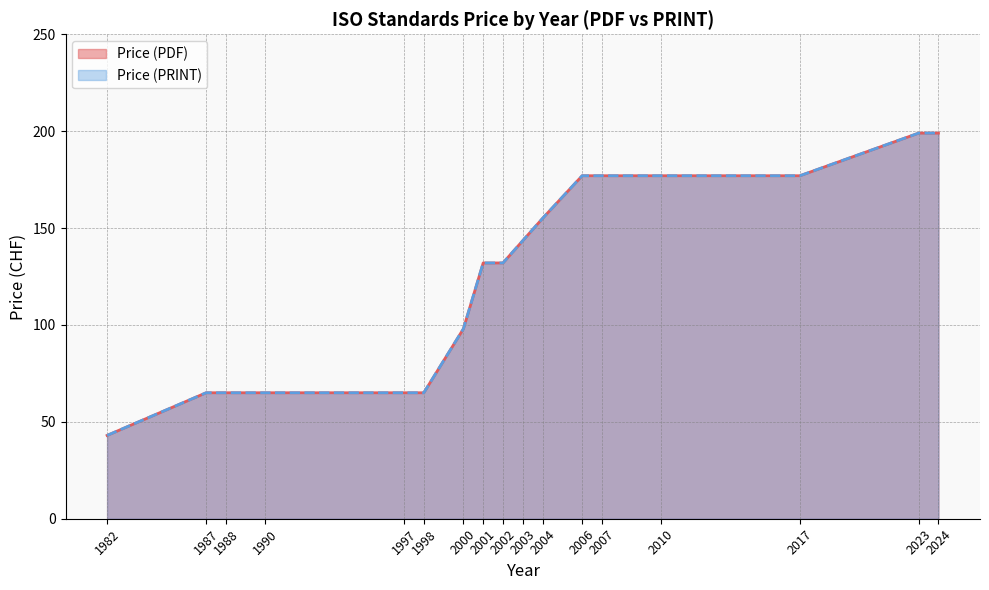

True or false: Price (PRINT) and Price (PDF) cross at least once.

False